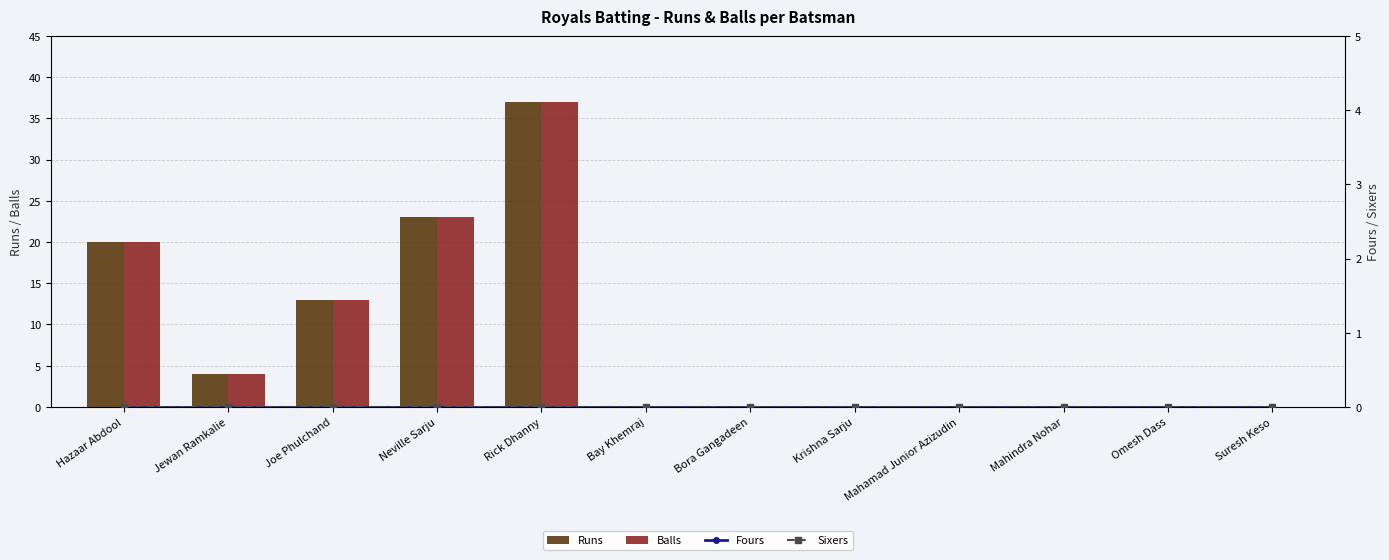

How many distinct data groups are displayed?

4